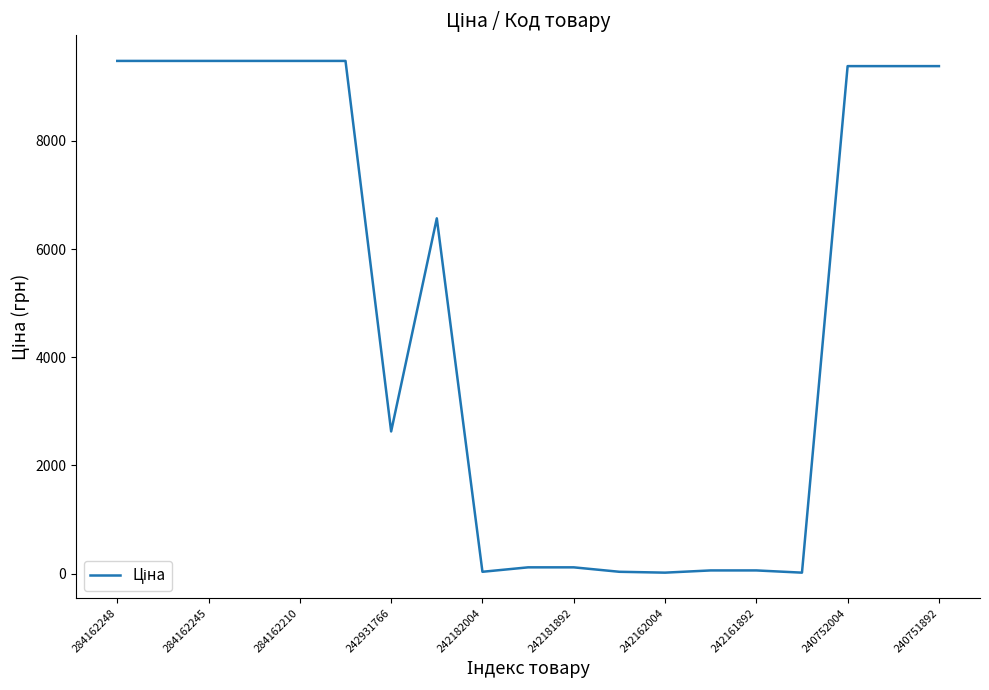

What is the maximum value shown in the chart?

9480.1